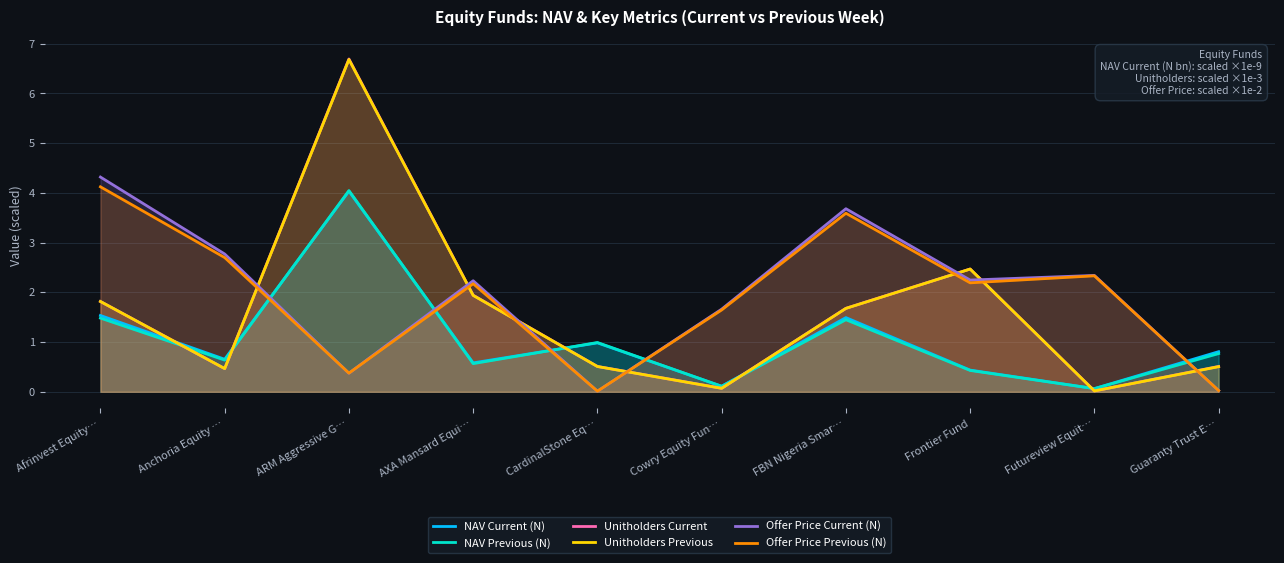

In Unitholders Current, how many points are higher than both neighbors (excluding endpoints)?

2